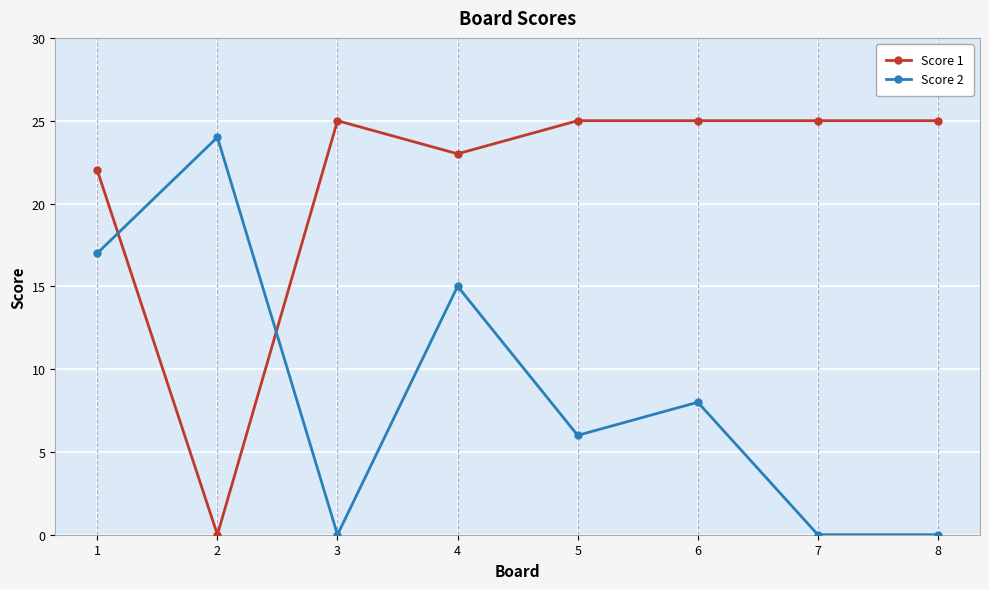

Reading left to right, transcribe all the data shown in this chart.

Score 1: 22	0	25	23	25	25	25	25
Score 2: 17	24	0	15	6	8	0	0